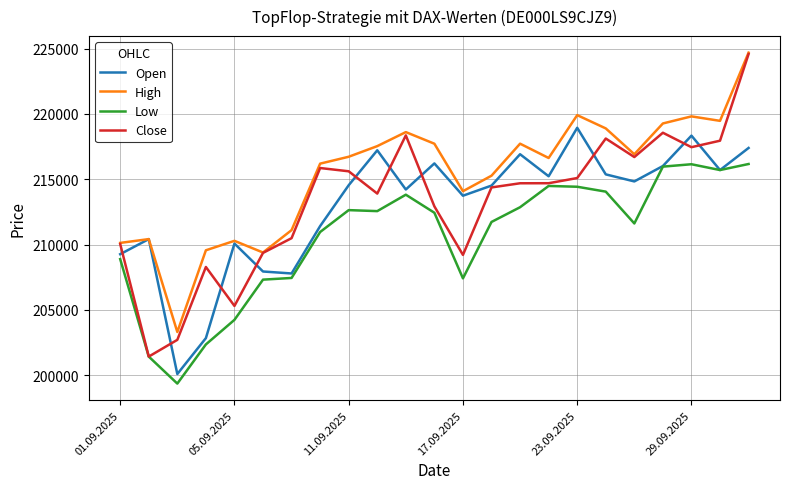

What is the average value of the Close series?

213295